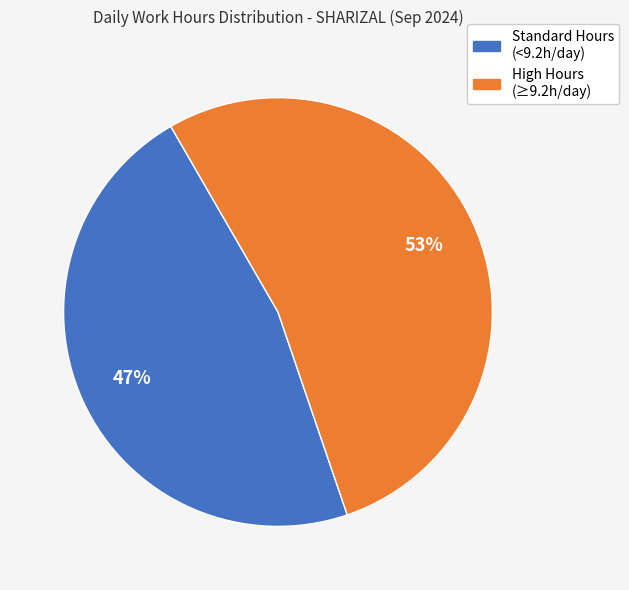

Does any single category account for the majority?

Yes